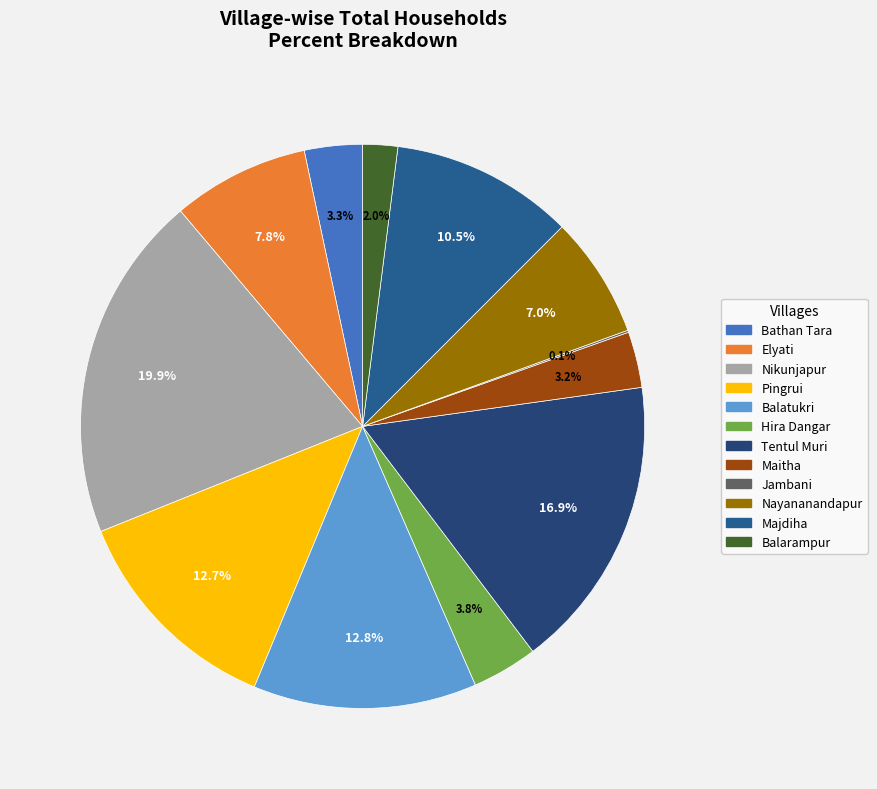

Count the number of slices in the pie.

12